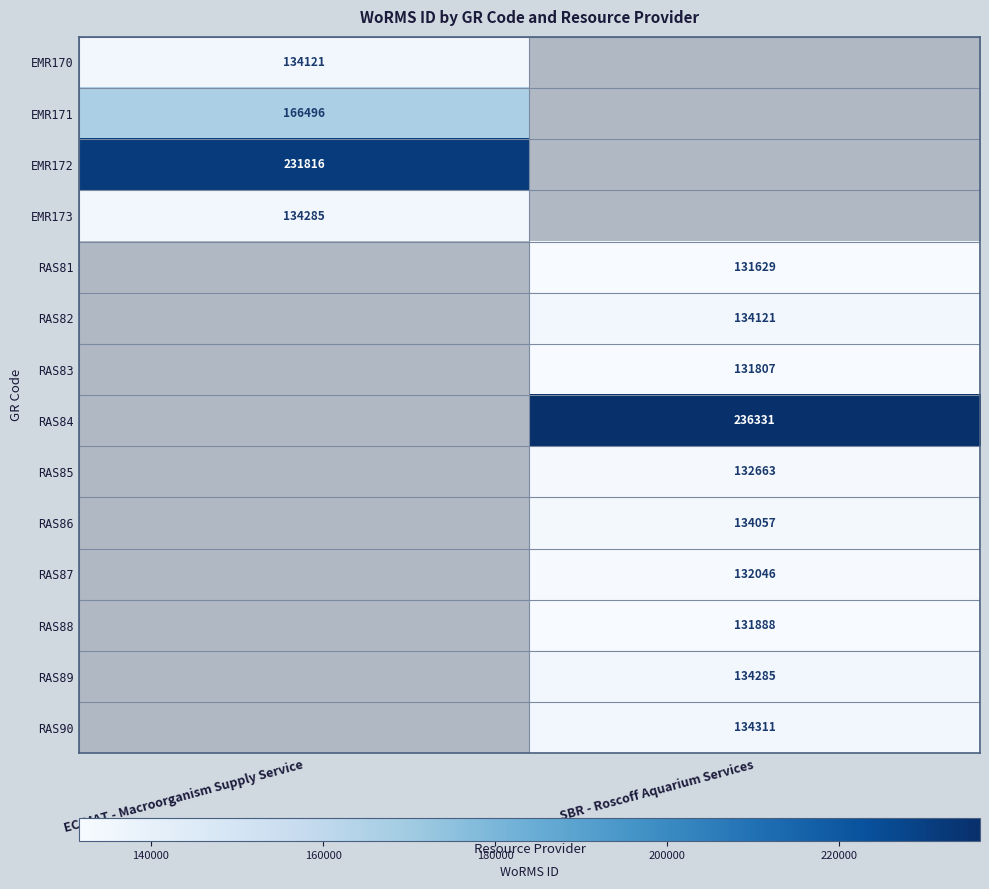

Is it true that RAS84 equals 117768.8 at SBR - Roscoff Aquarium Services?

False